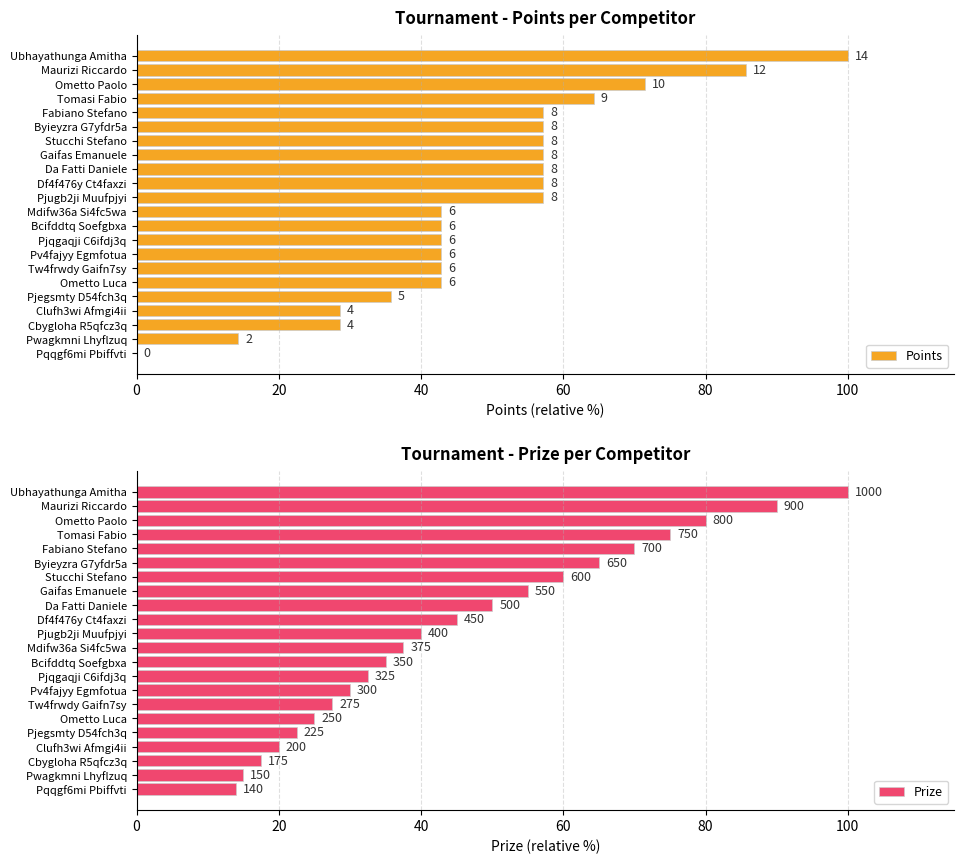

How many bars are there in each group?

2